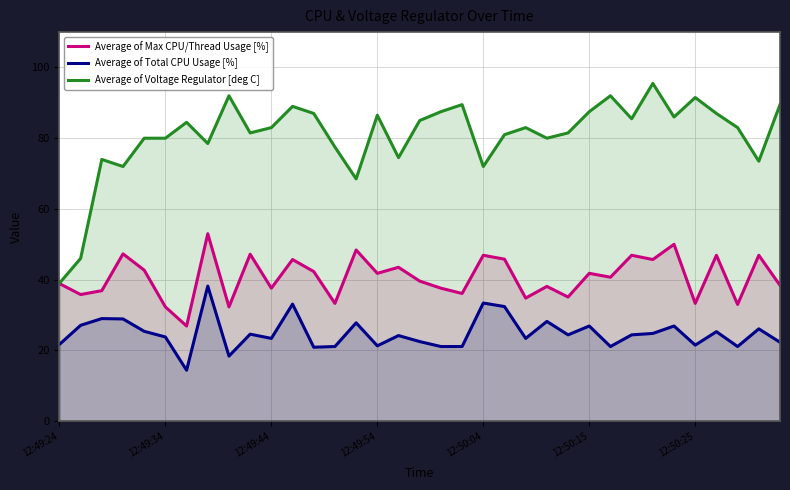

At 12:49:54, list the series in order from largest to smallest.

Average of Voltage Regulator [deg C], Average of Max CPU/Thread Usage [%], Average of Total CPU Usage [%]